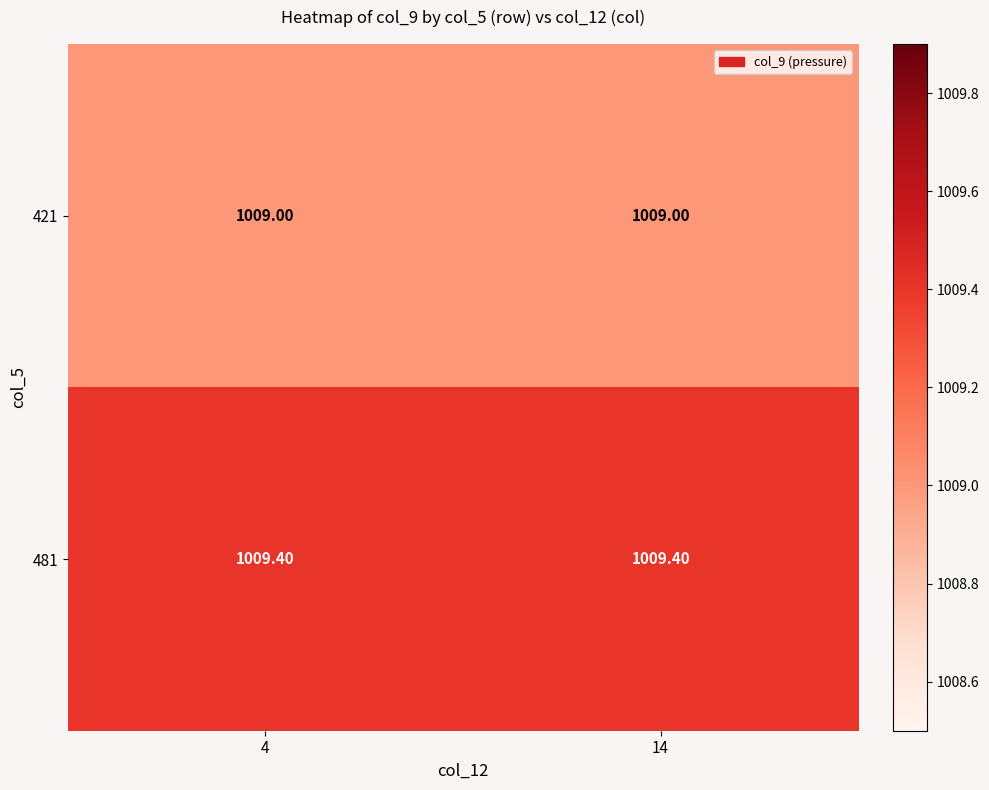

What is the spread (max minus min) of values at 14?

0.4